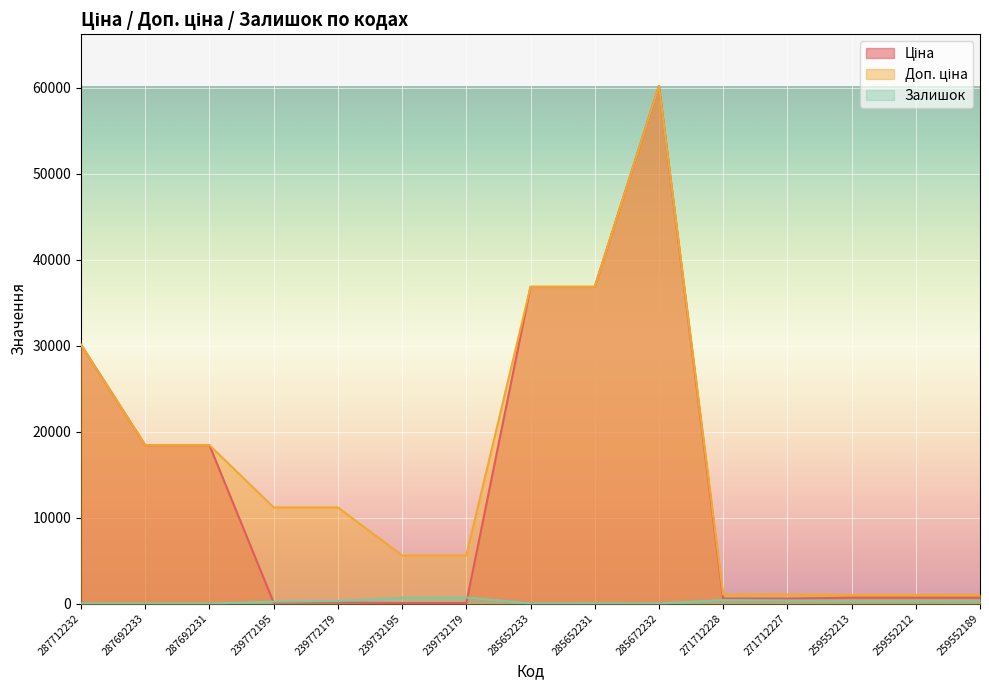

At 271712228, list the series in order from smallest to largest.

Залишок, Ціна, Доп. ціна